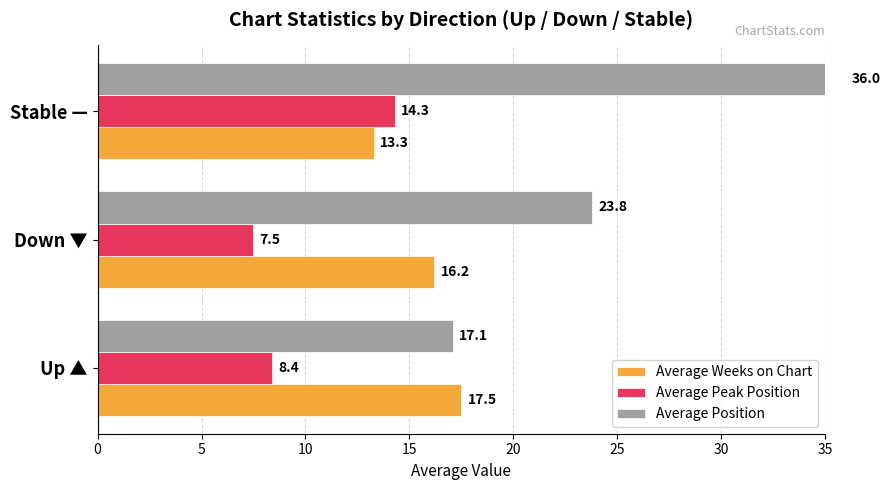

At how many categories does at least one series exceed 29?

1